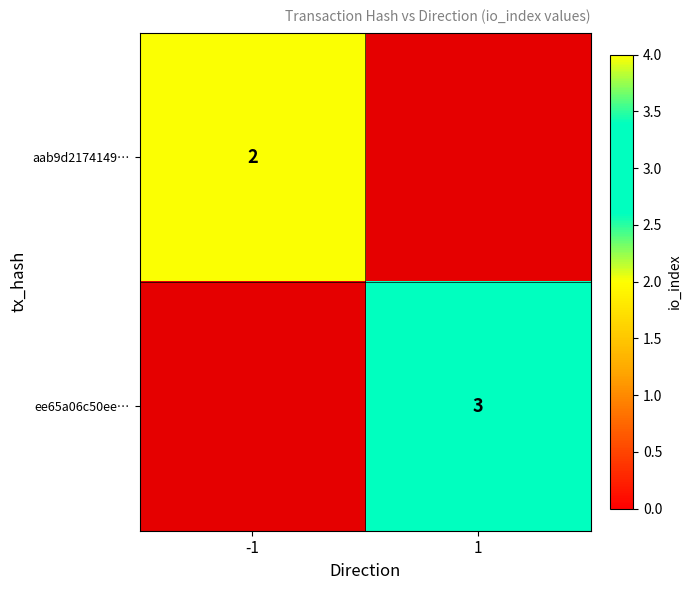

True or false: aab9d2174149… has a value of 2 at -1.

True